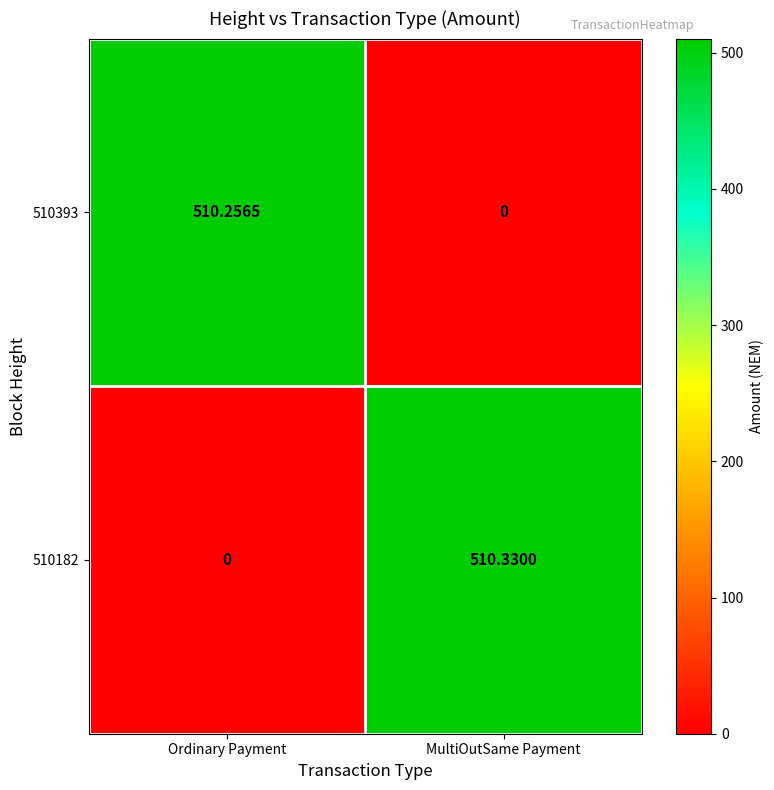

At which label does 510393 first exceed 510?

Ordinary Payment